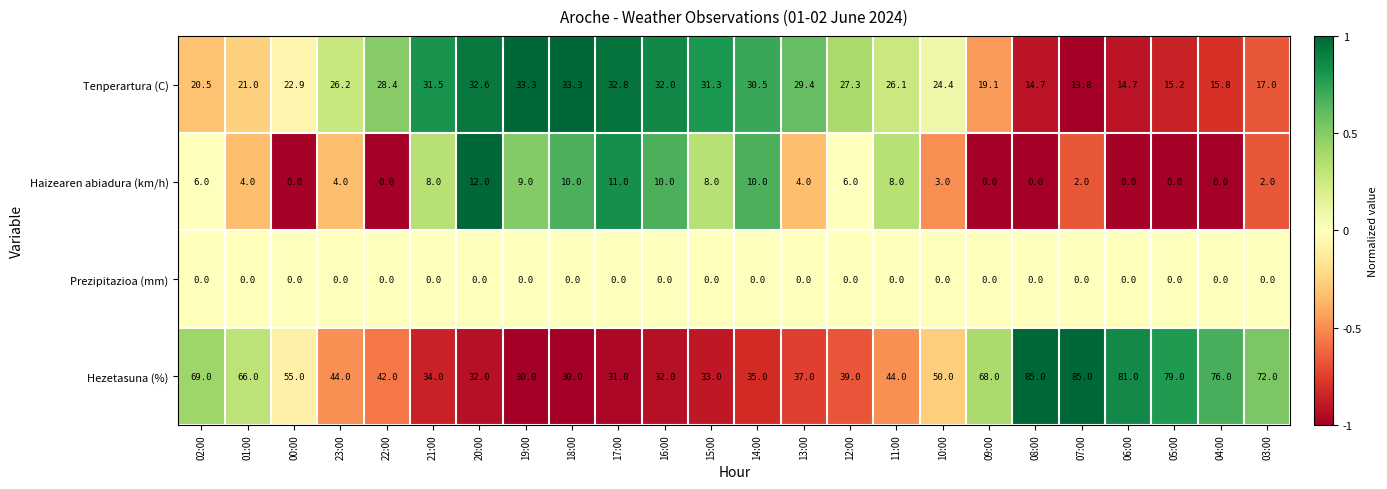

What is the maximum value shown in the chart?

85.0